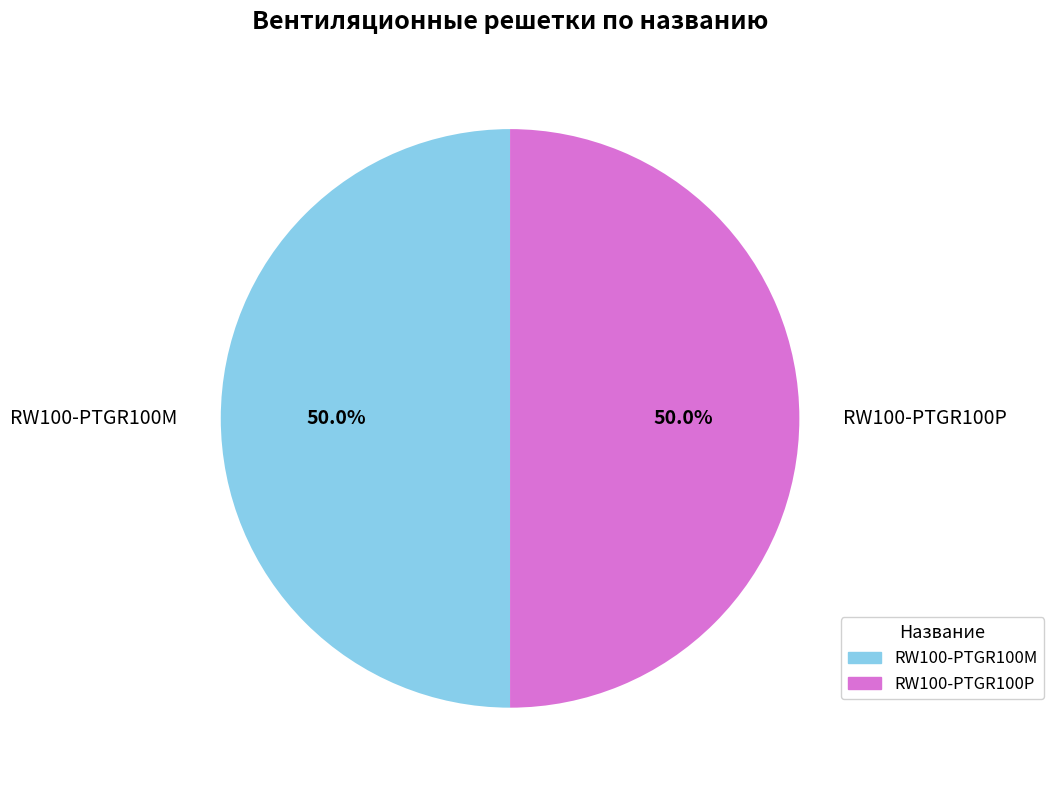

What percentage is NOT represented by RW100-PTGR100M?

50.0%